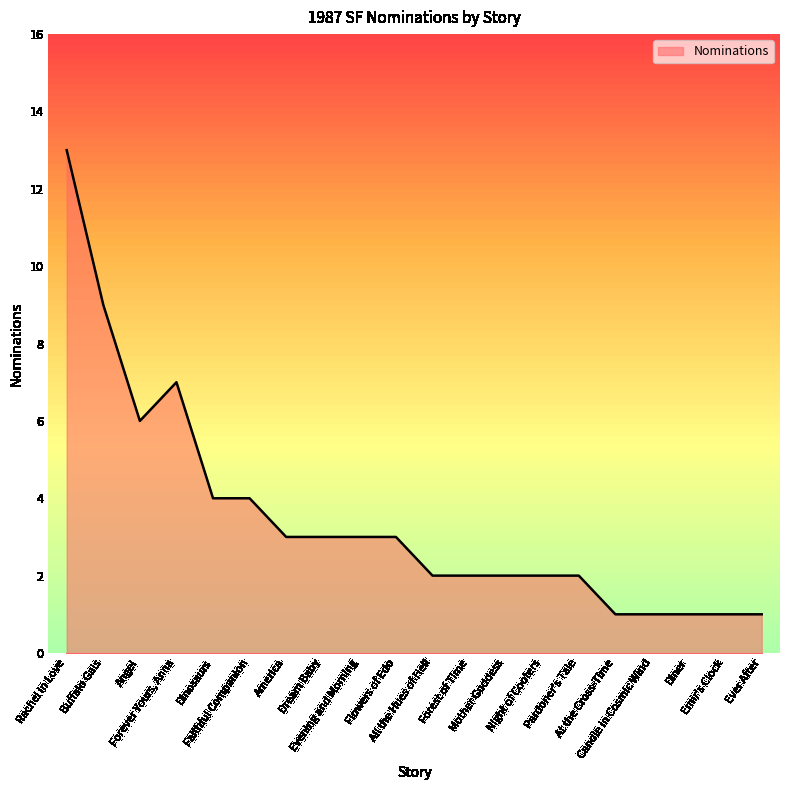

What is the difference between the values at Pardoner's Tale and Diner?

1